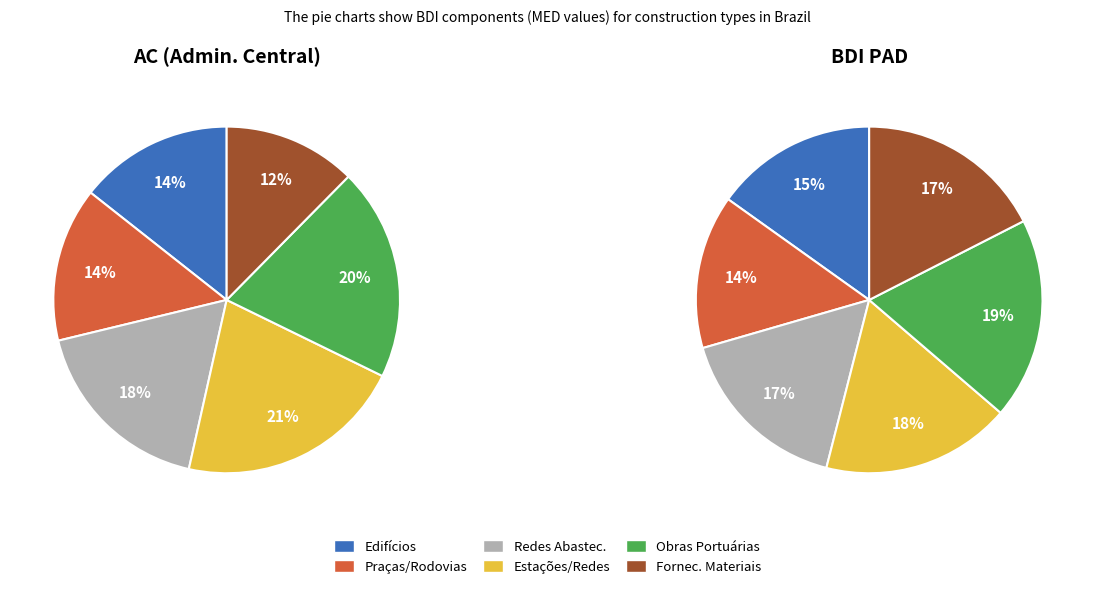

To the nearest percent, what percentage of the pie is Fornecimento de Materiais e Equipamentos?

12%